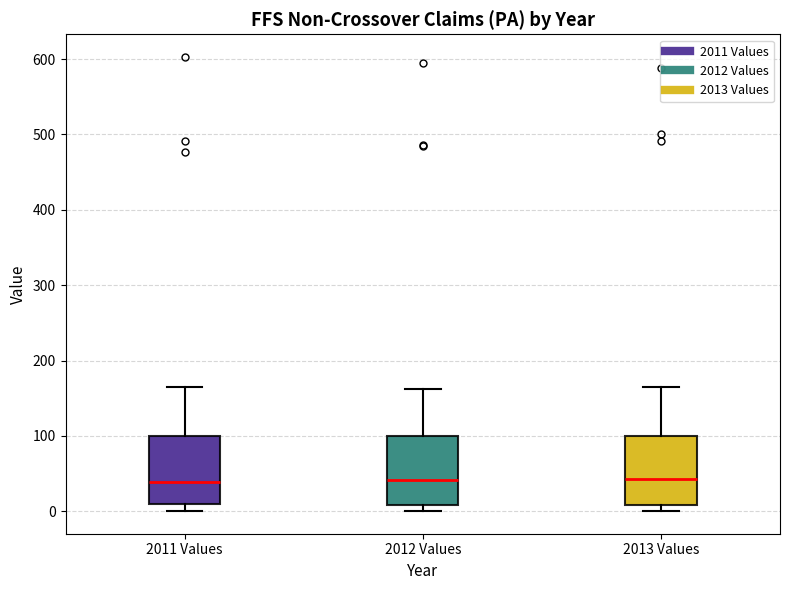

Reading left to right, transcribe this box plot: for each box, give where its median line is, the range the box spans, and where its two whiskers end, as read against the y-axis. The values are not printed on the chart, so give them approximately, as read against the axis.

2011 Values: median 40, box 10 to 100, whiskers 0 to 160
2012 Values: median 40, box 10 to 100, whiskers 0 to 160
2013 Values: median 40, box 10 to 100, whiskers 0 to 160